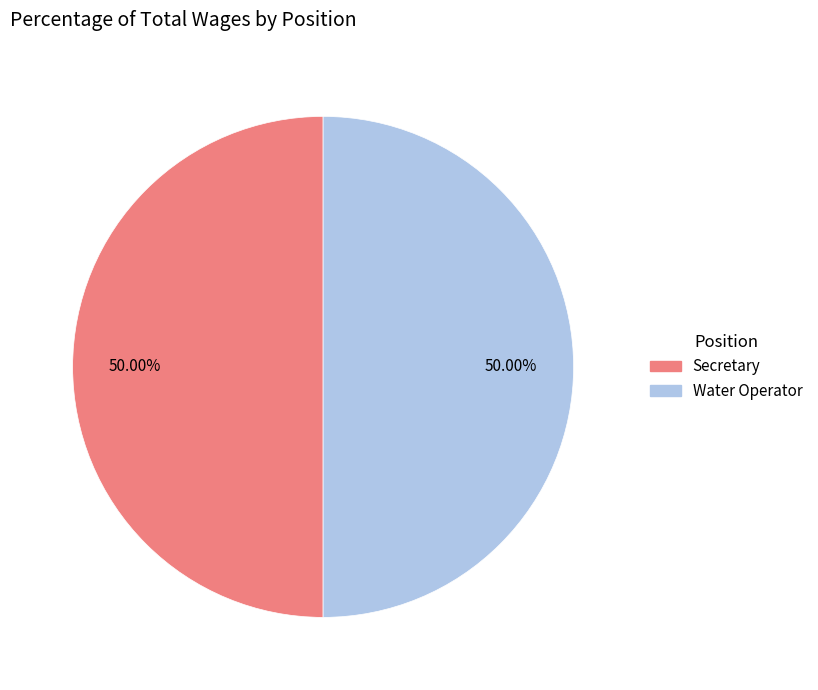

How many segments does this pie chart have?

2